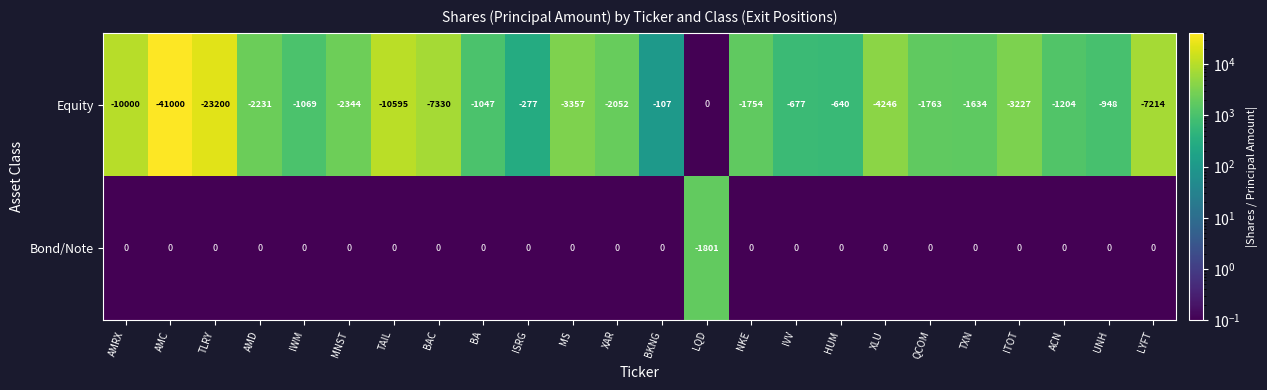

The value of Equity at ISRG is -277. True or false?

True